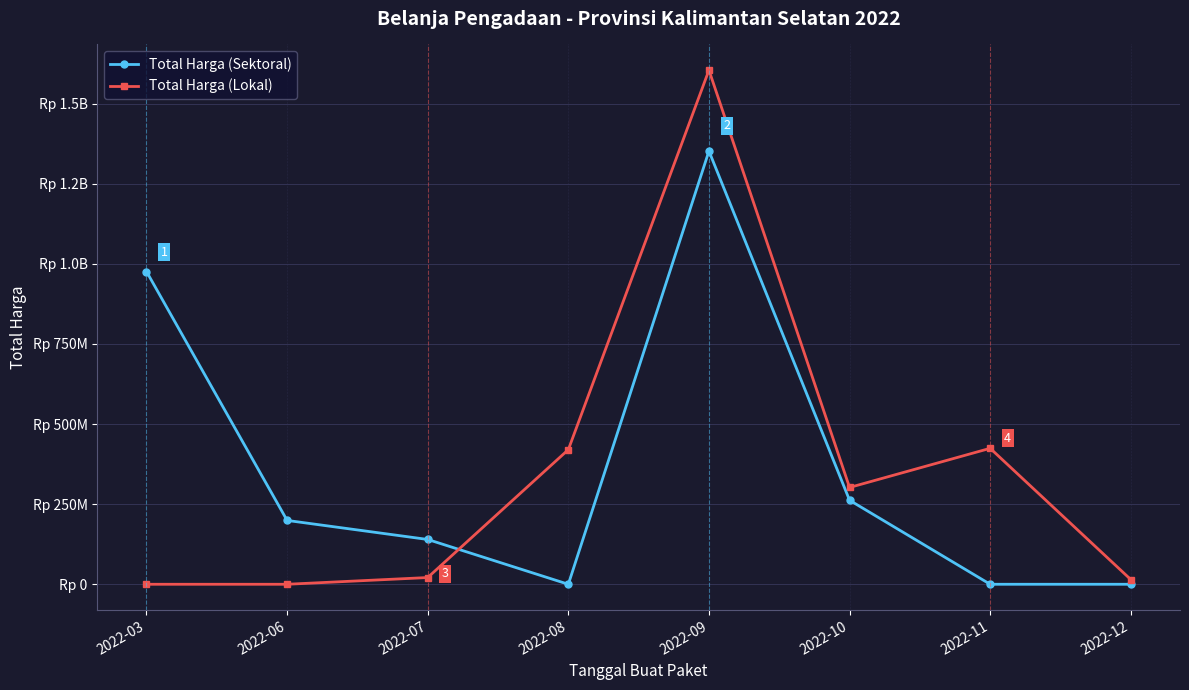

What are all the series names shown in the legend?

Total Harga (Sektoral), Total Harga (Lokal)